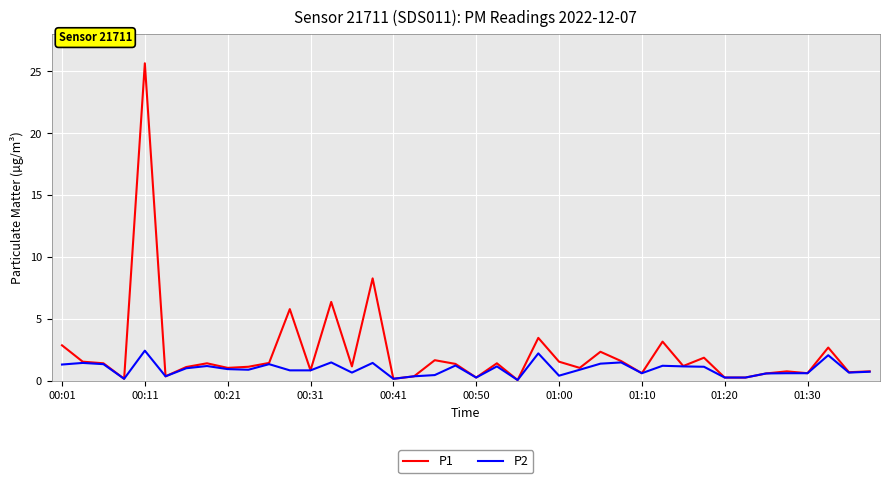

Which series has the largest total across all categories?

P1